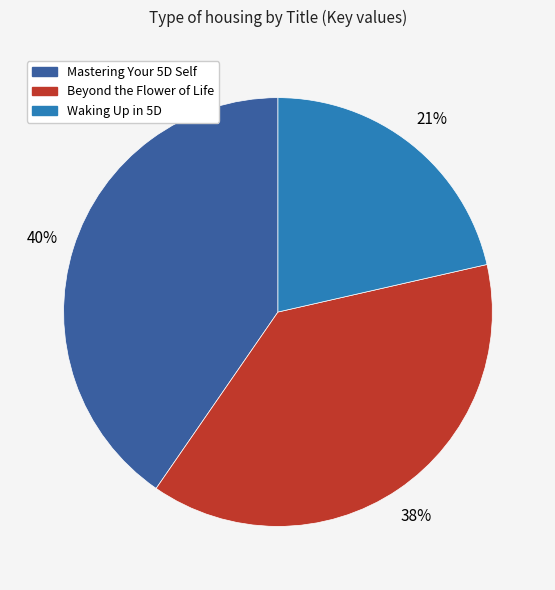

To the nearest percent, what is the difference between the largest and smallest slice percentages?

19%